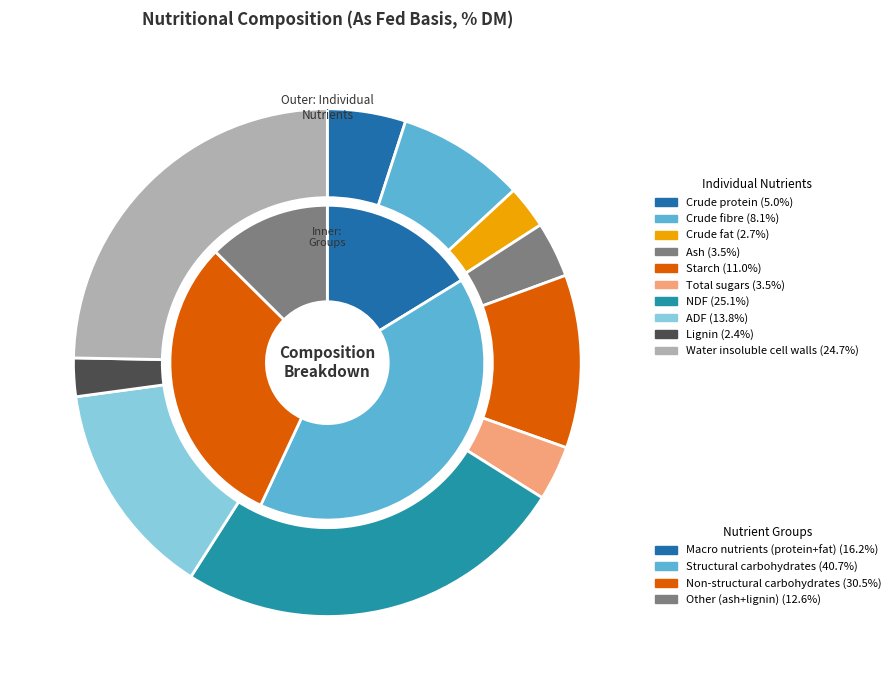

Do Crude fibre and Ash together represent more than half of the pie?

No